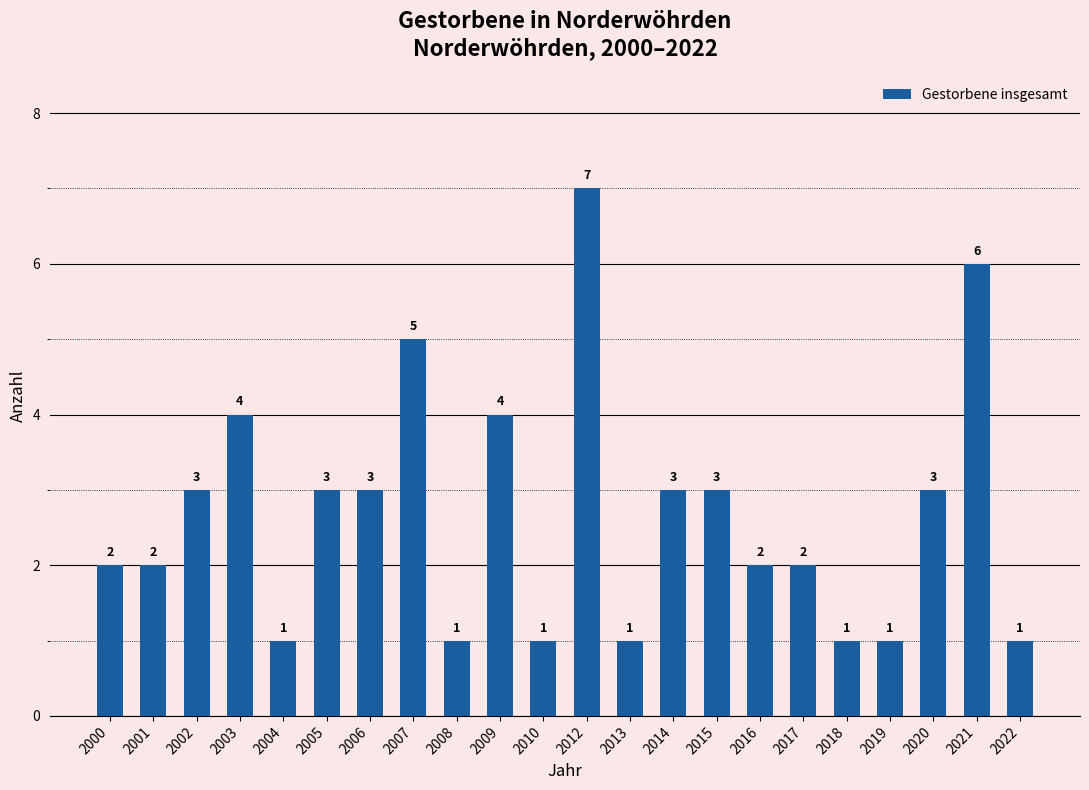

What is the change in value from 2002 to 2016?

-1